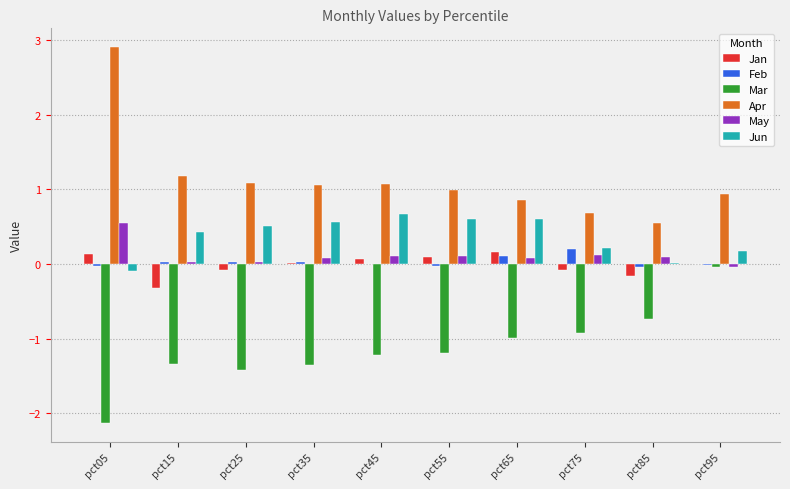

The Apr series shows 0.9 at pct65. True or false?

True